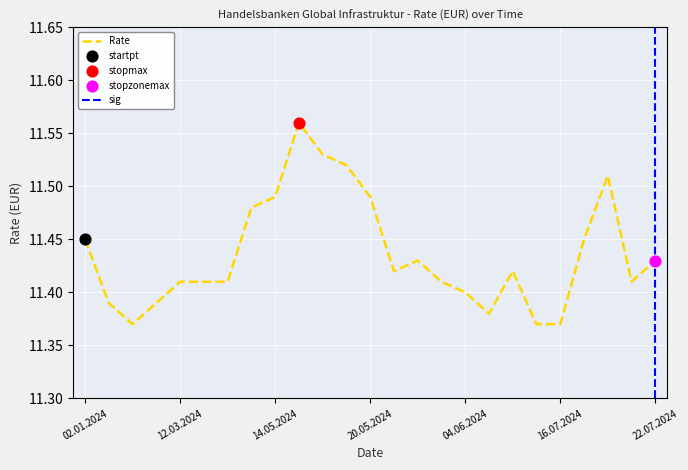

Approximately how many times larger is the value at 22.07.2024 compared to 08.03.2024?

1.0